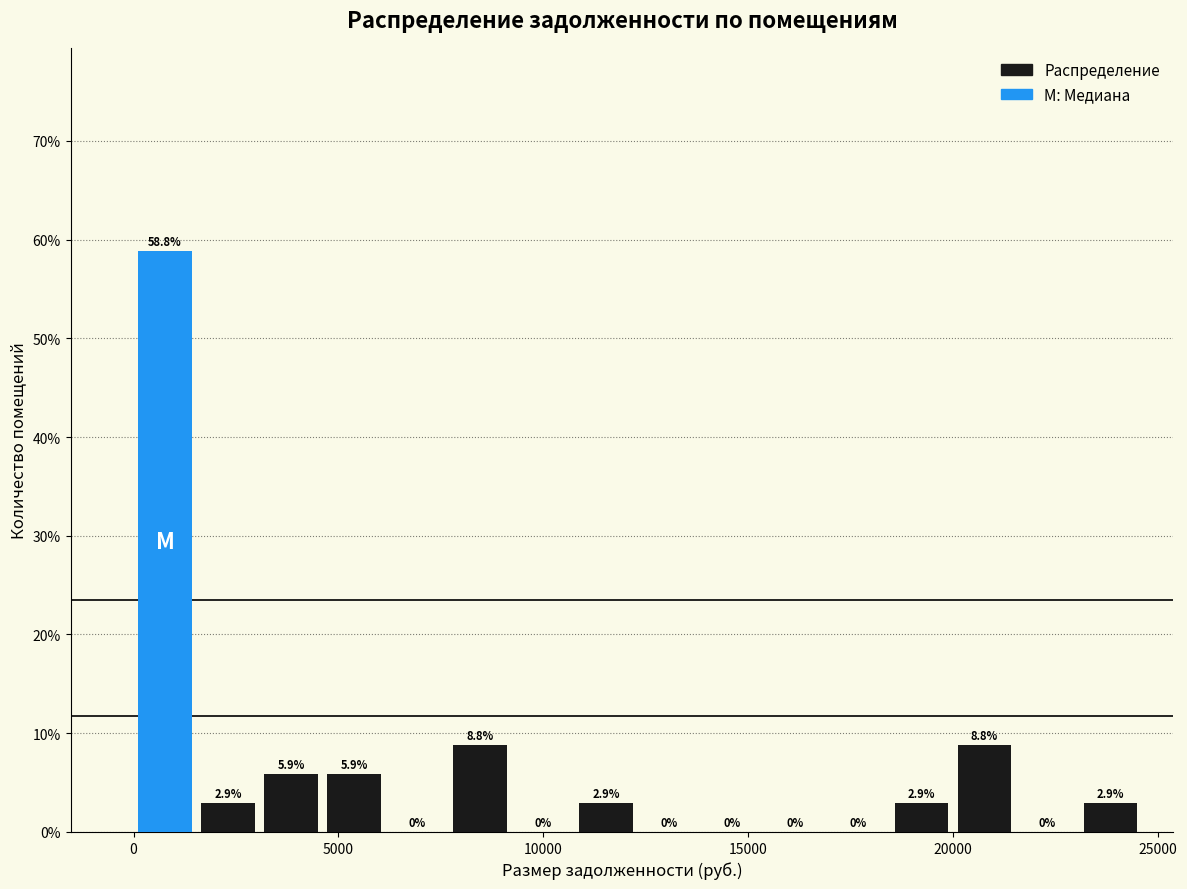

Around what value on the x-axis is the tallest bar? Give the approximate position of its centre, as read against the axis.

1000